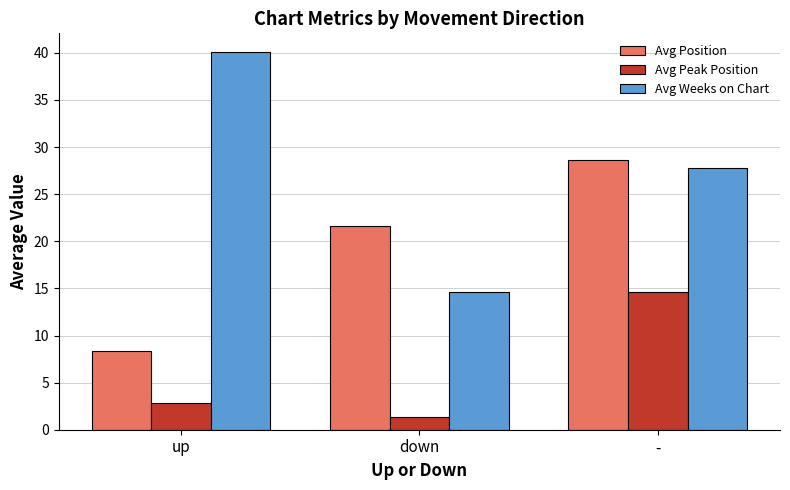

What position from the right is down?

2